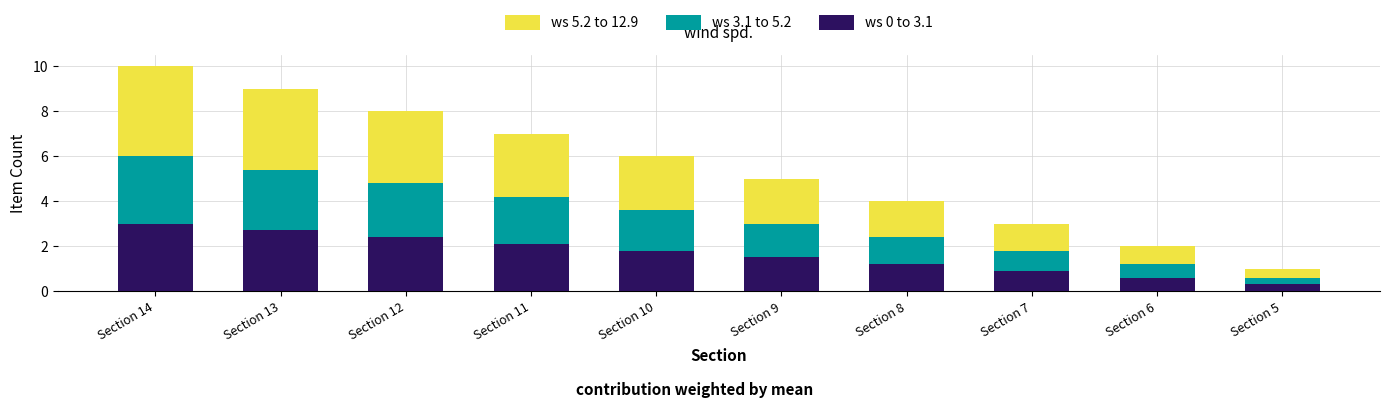

True or false: ws 0 to 3.1 has a value of 0.4 at Section 9.

False